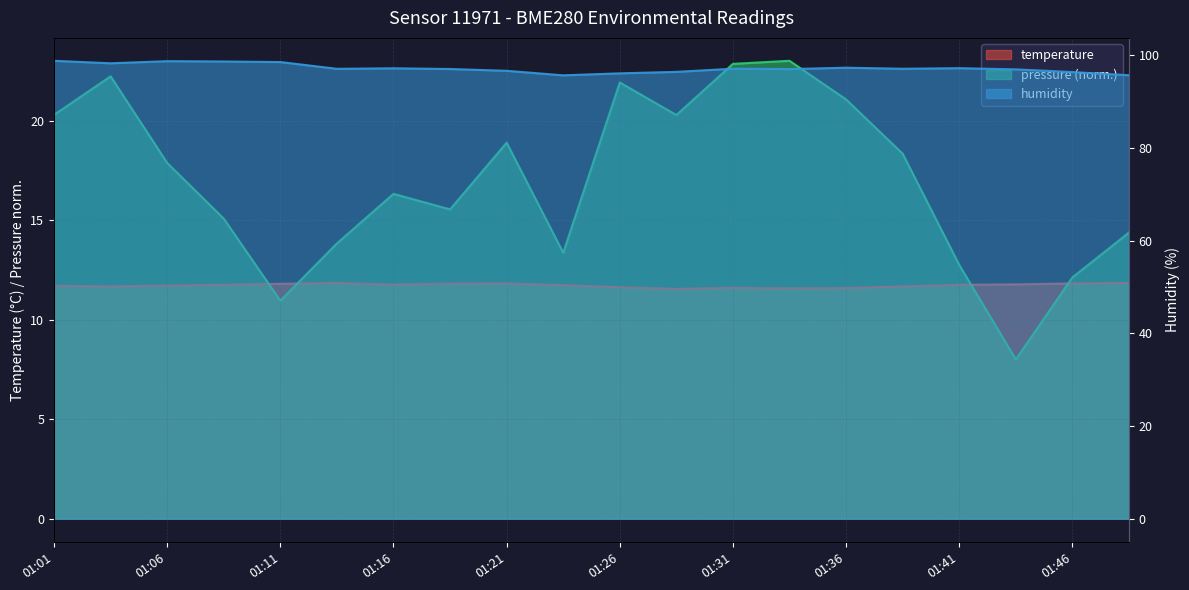

What is the difference between the second highest and second lowest values in the temperature series?

0.3